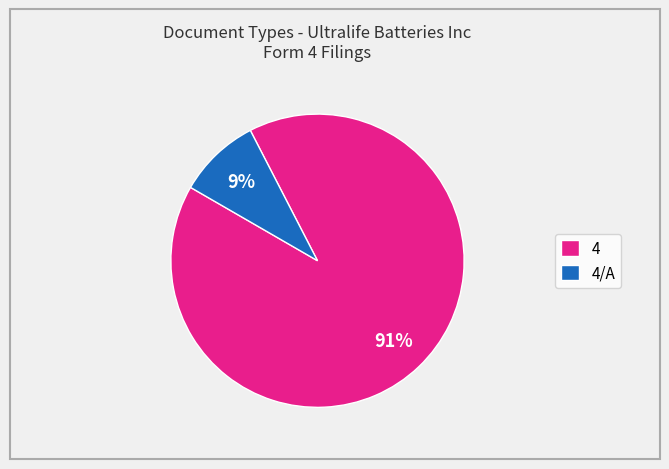

How many slices are in this pie chart?

2